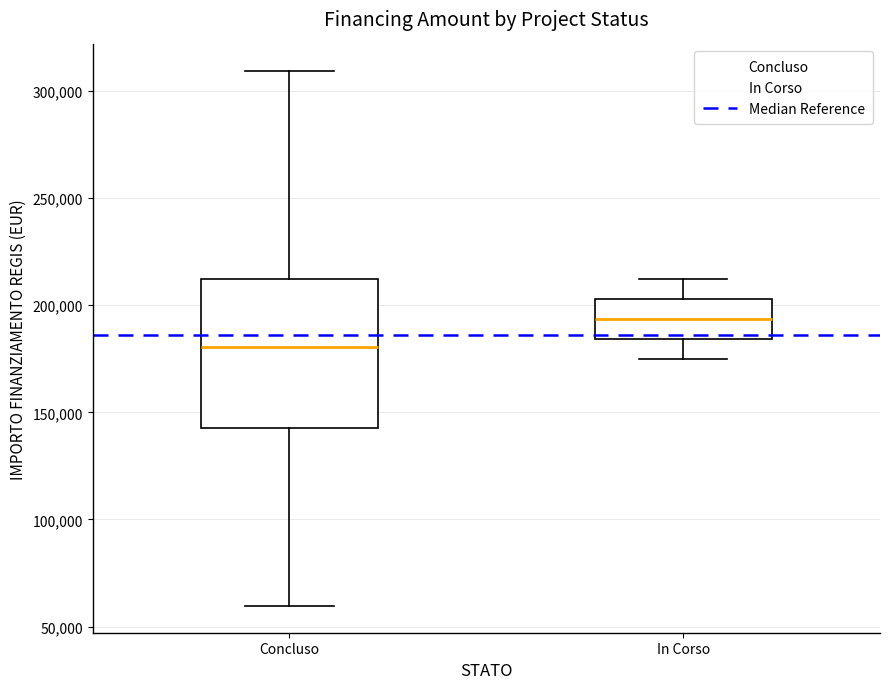

Where does the lower whisker of the box for In Corso end on the y-axis? The values are not printed on the chart, so give them approximately, as read against the axis.

175000